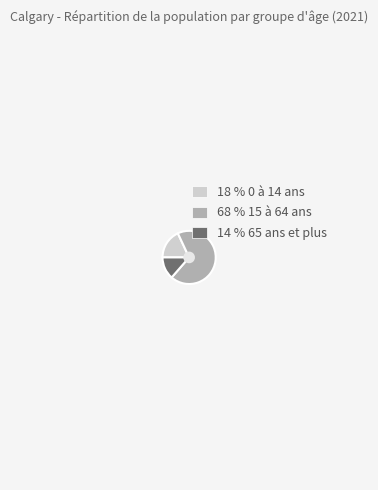

What is the ratio of the value at 68 % 15 à 64 ans to the value at 18 % 0 à 14 ans?

3.8